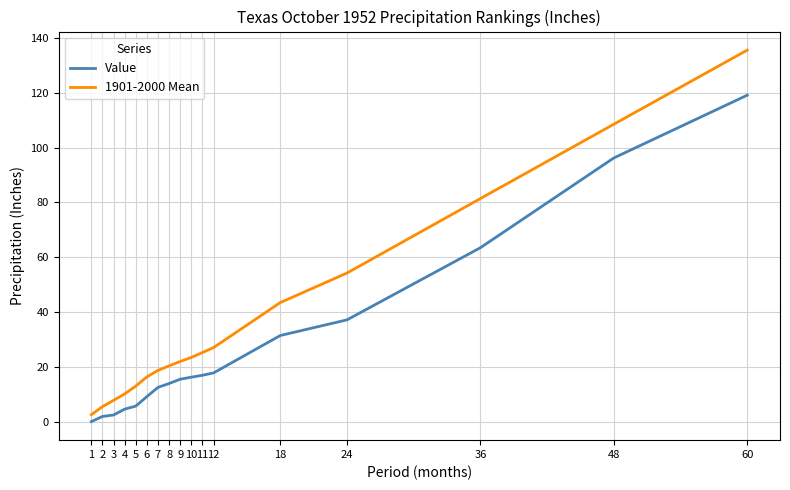

Which category has the lowest value in the 1901-2000 Mean series?

1